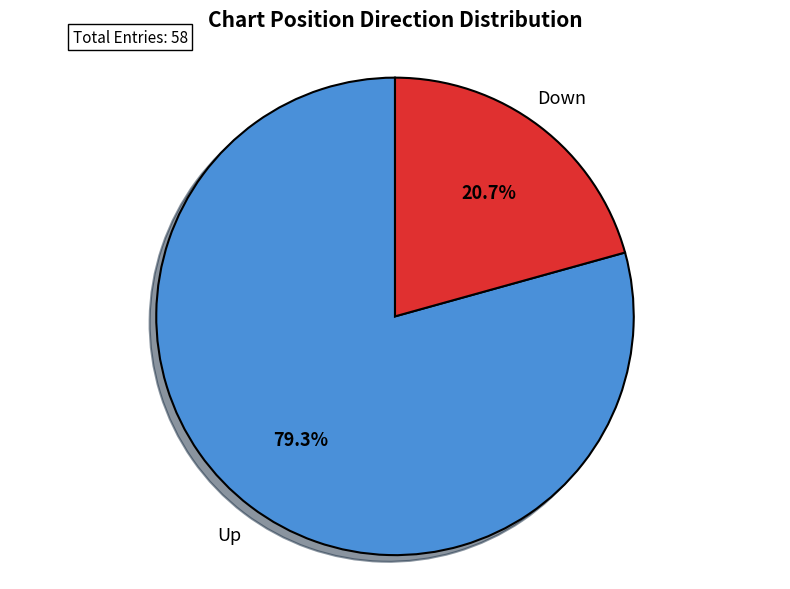

Is there a majority slice in this chart?

Yes